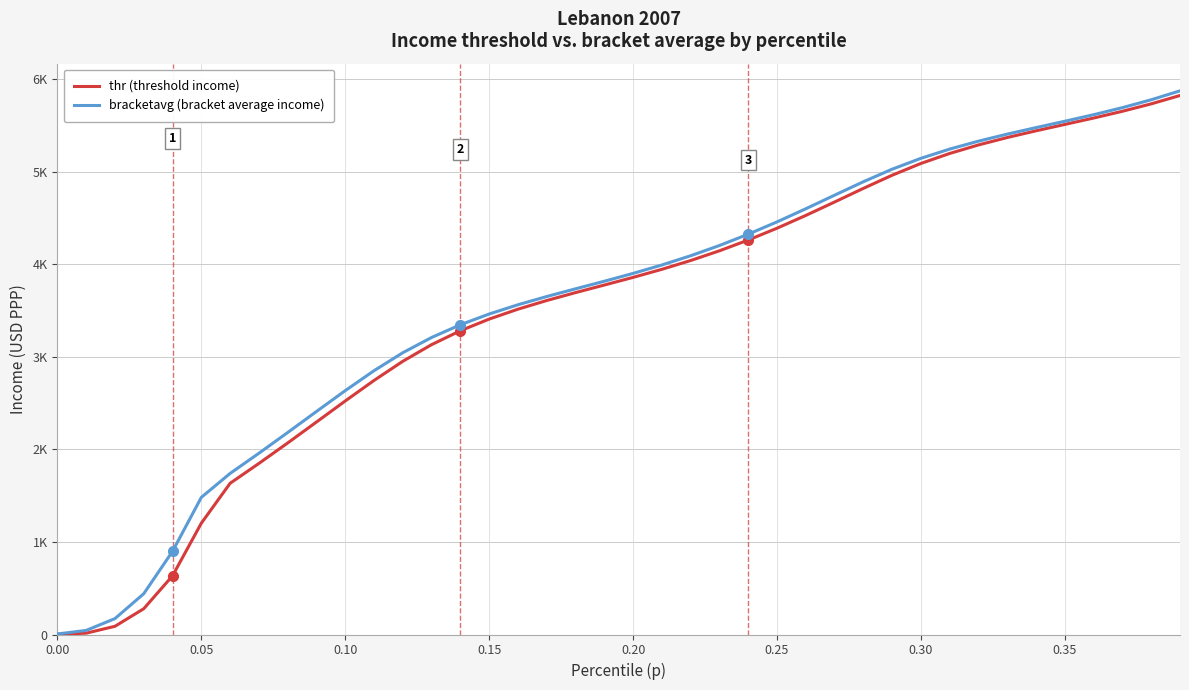

What are all the series names shown in the legend?

thr (threshold income), bracketavg (bracket average income)